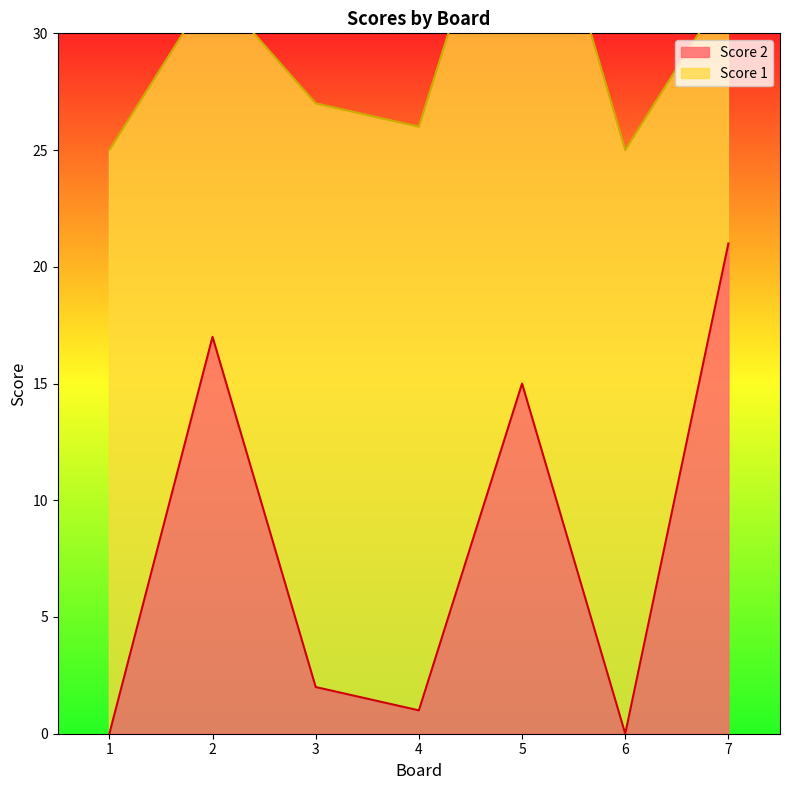

True or false: Score 2 has a value of 3 at 3.

False